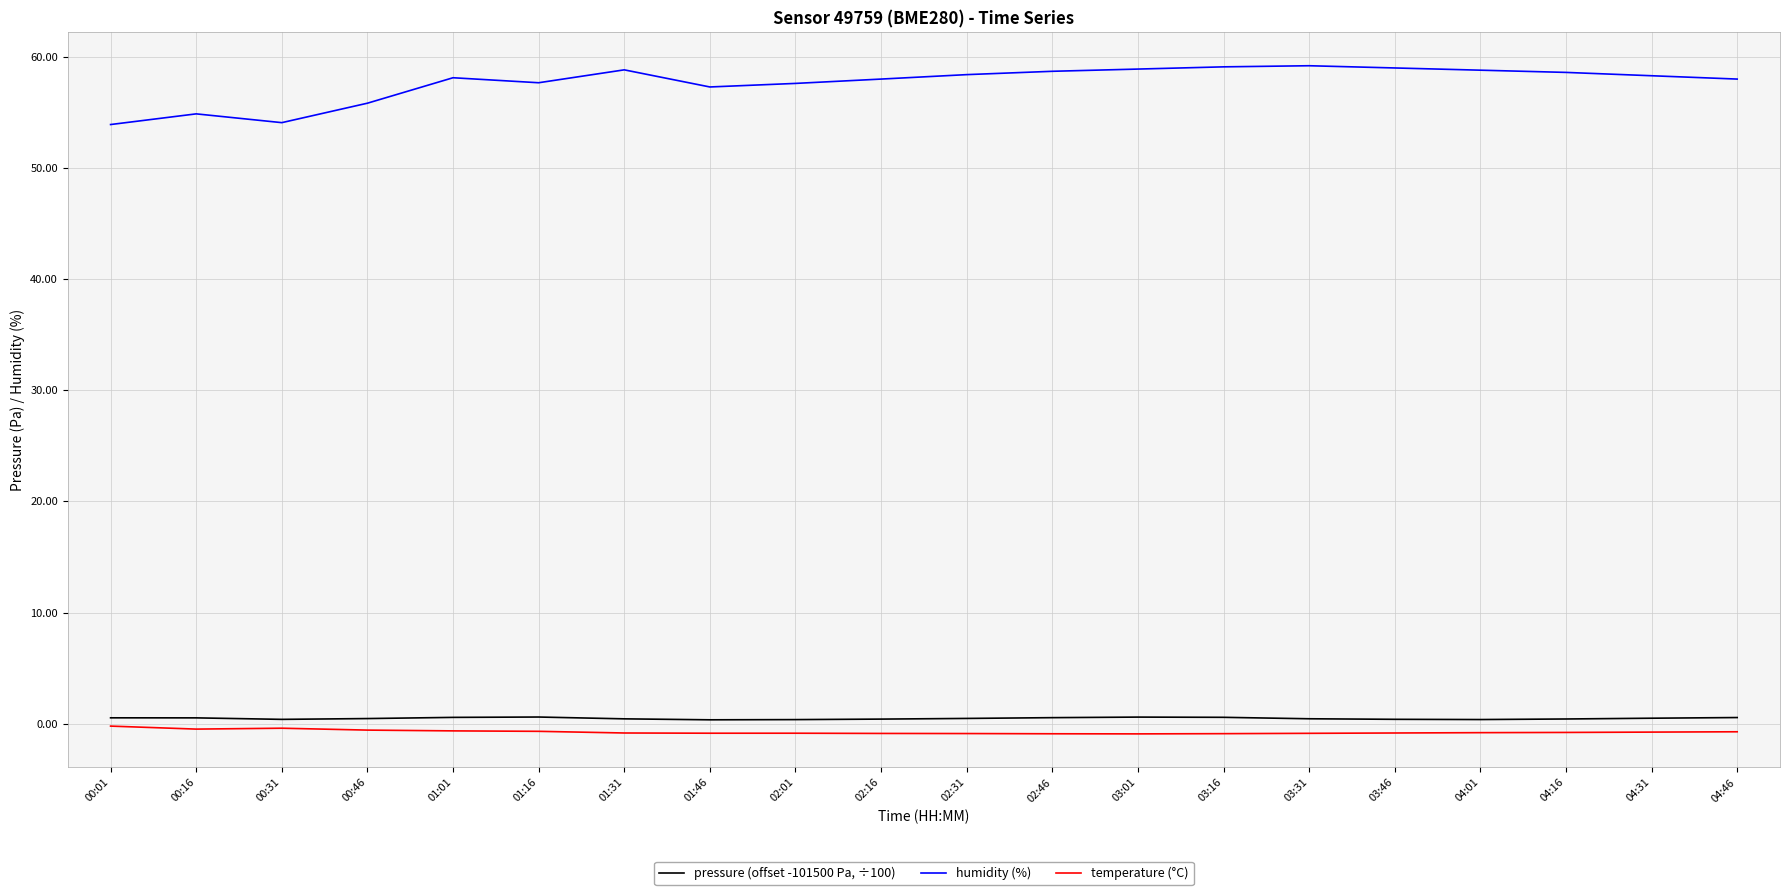

True or false: humidity (%) and temperature (°C) cross at least once.

False